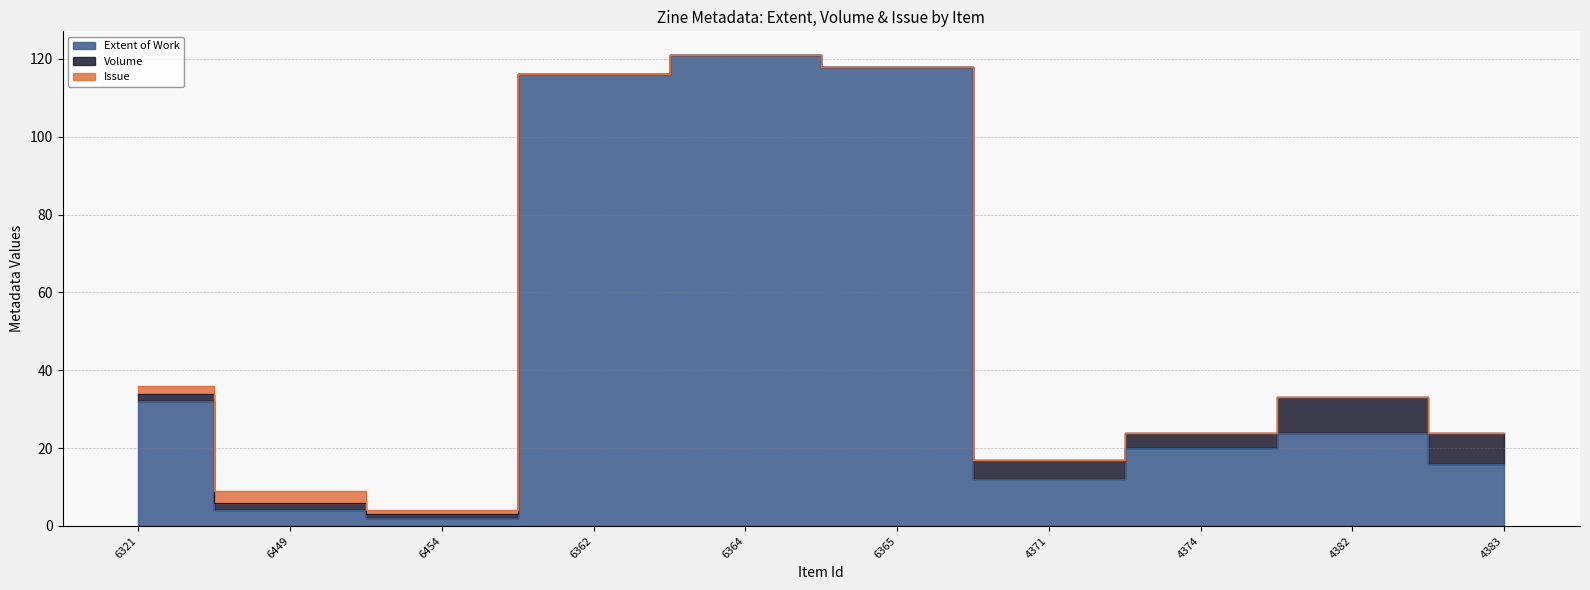

Which has a higher value, 4374 or 4371?

4374